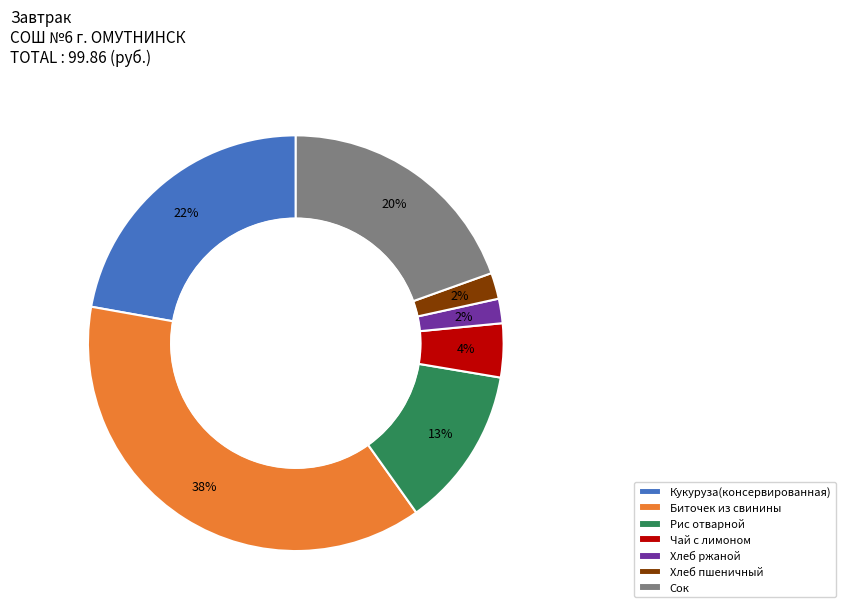

Is it true that Рис отварной is 1% of the pie?

False